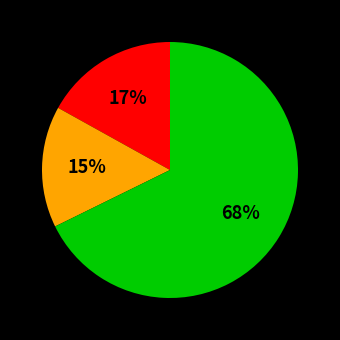

Is there any slice that represents more than half of the pie?

Yes